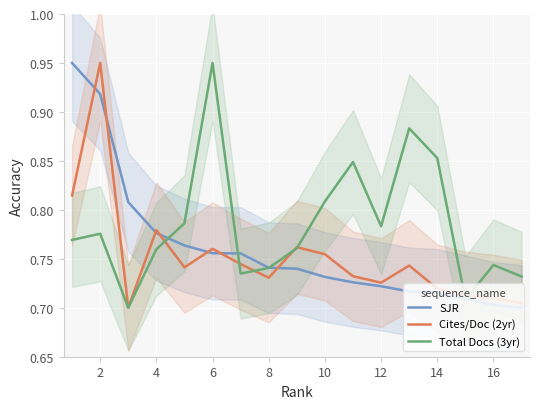

The Total Docs (3yr) series shows 1.4 at 10. True or false?

False